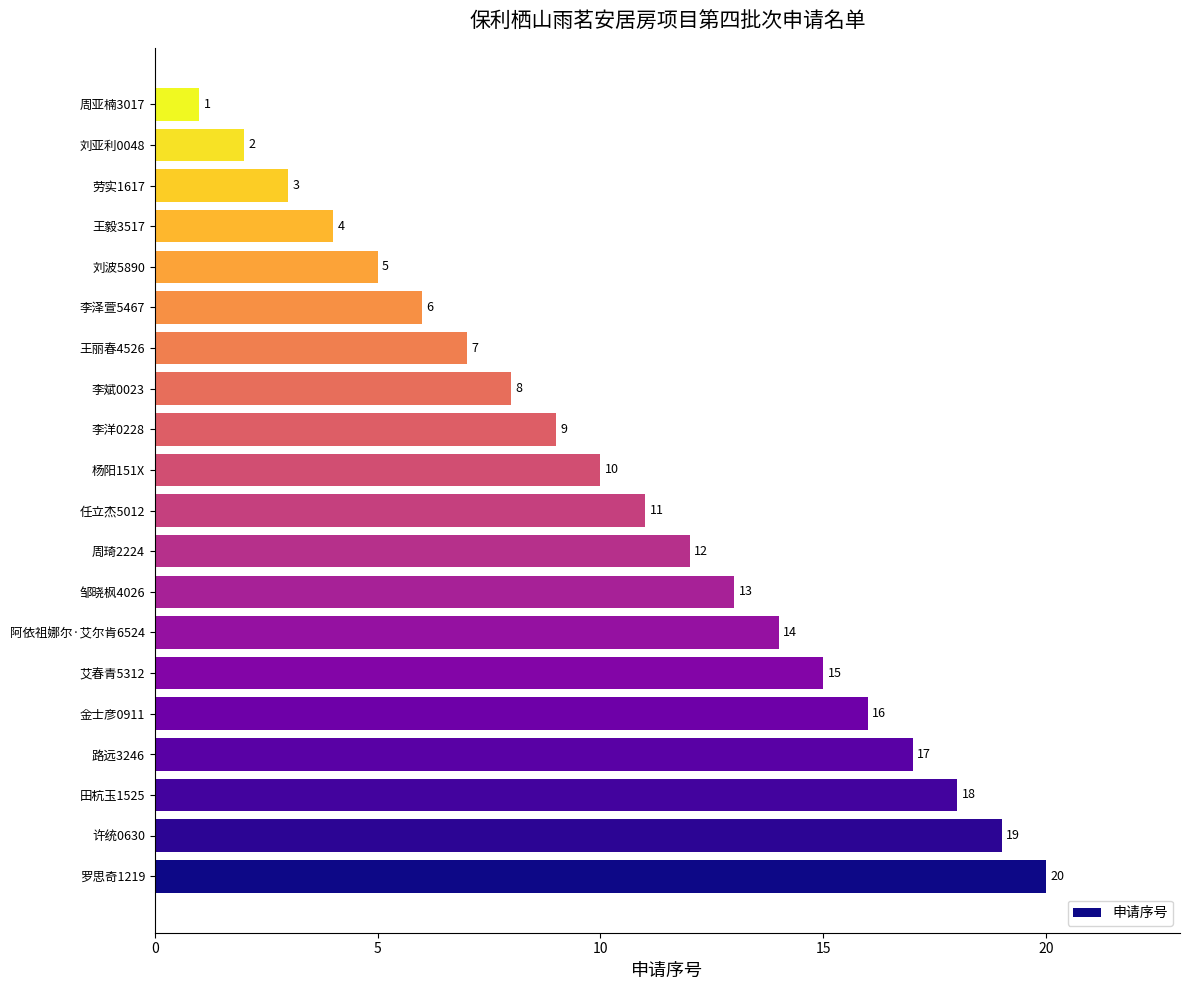

What is the change in value from 任立杰5012 to 劳实1617?

-8